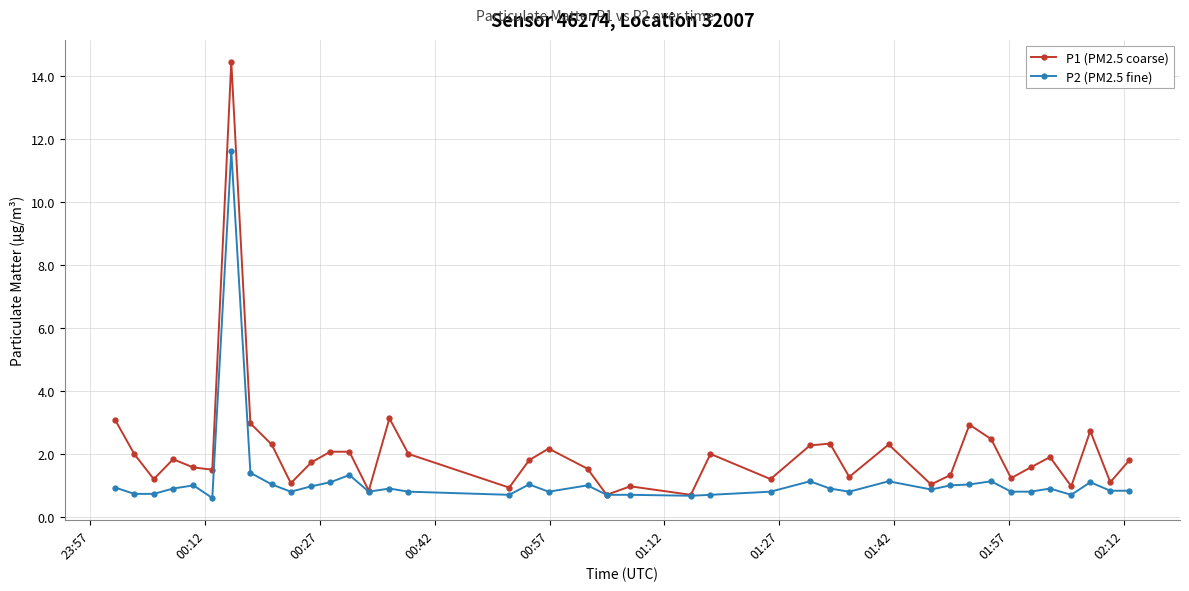

Which series has the largest range (max minus min)?

P1 (PM2.5 coarse)